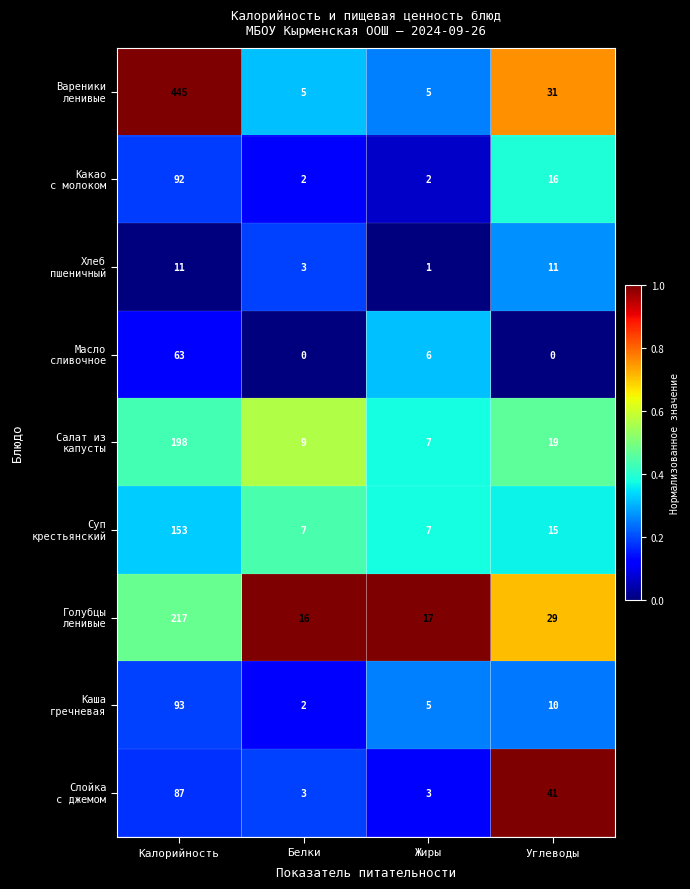

Which category has the highest value across all series?

Калорийность